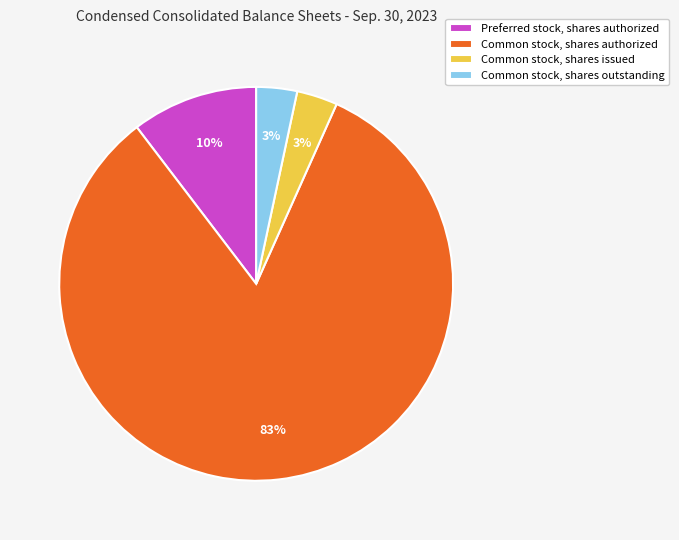

To the nearest percent, what is the average slice percentage?

25%